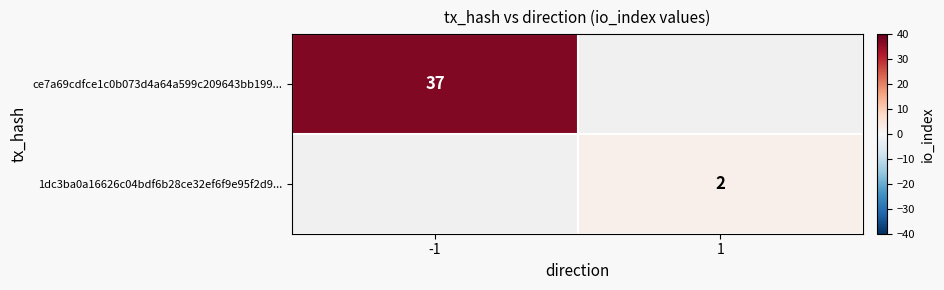

The value of 1dc3ba0a16626c04bdf6b28ce32ef6f9e95f2d9... at 1 is 1. True or false?

False